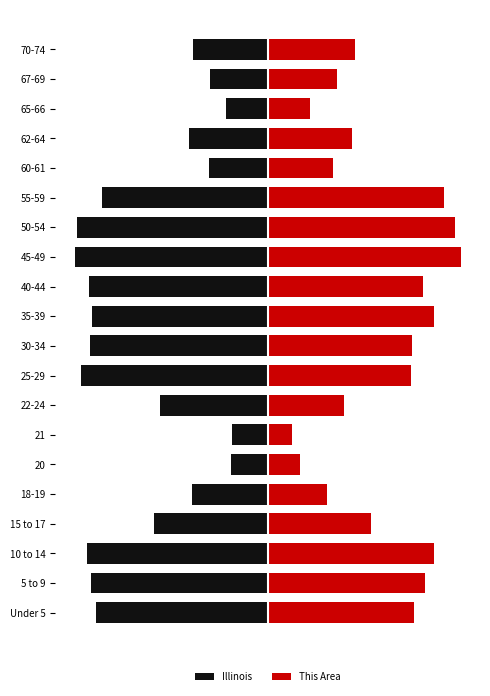

Count the number of data series in this chart.

2